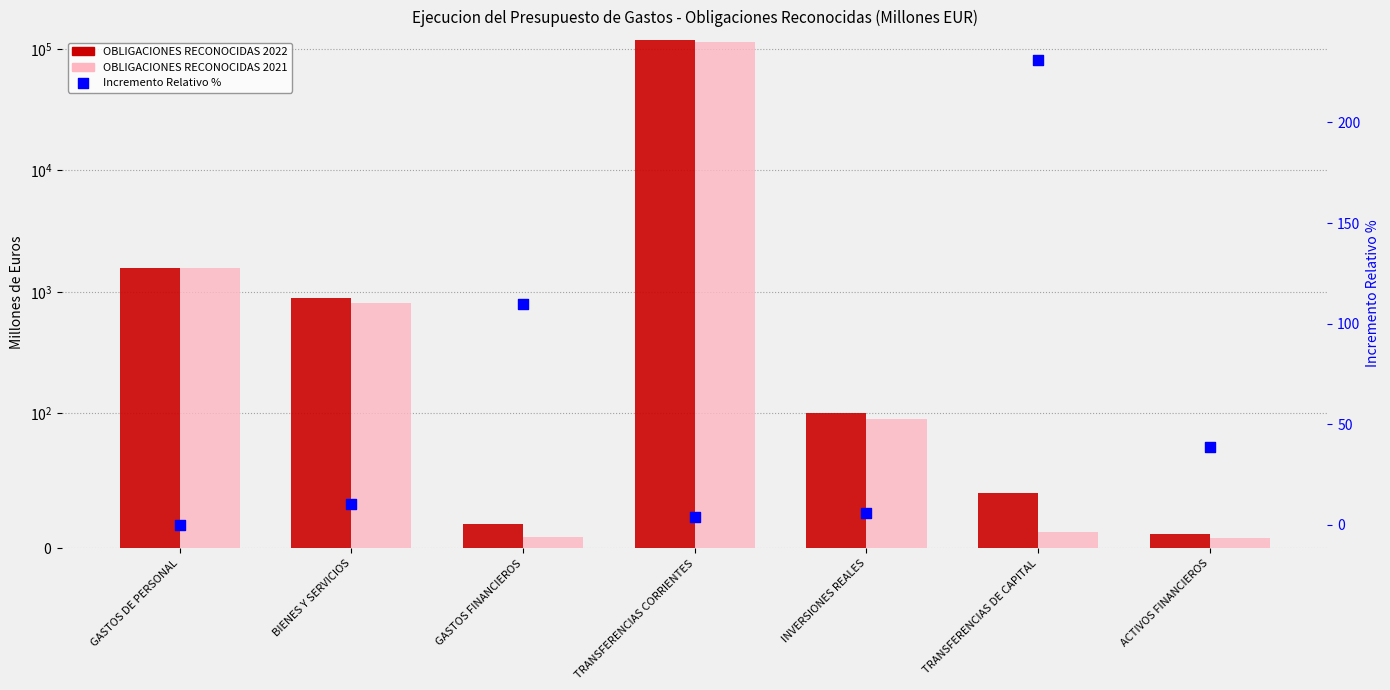

What are all the series names shown in the legend?

OBLIGACIONES RECONOCIDAS 2022, OBLIGACIONES RECONOCIDAS 2021, Incremento Relativo %